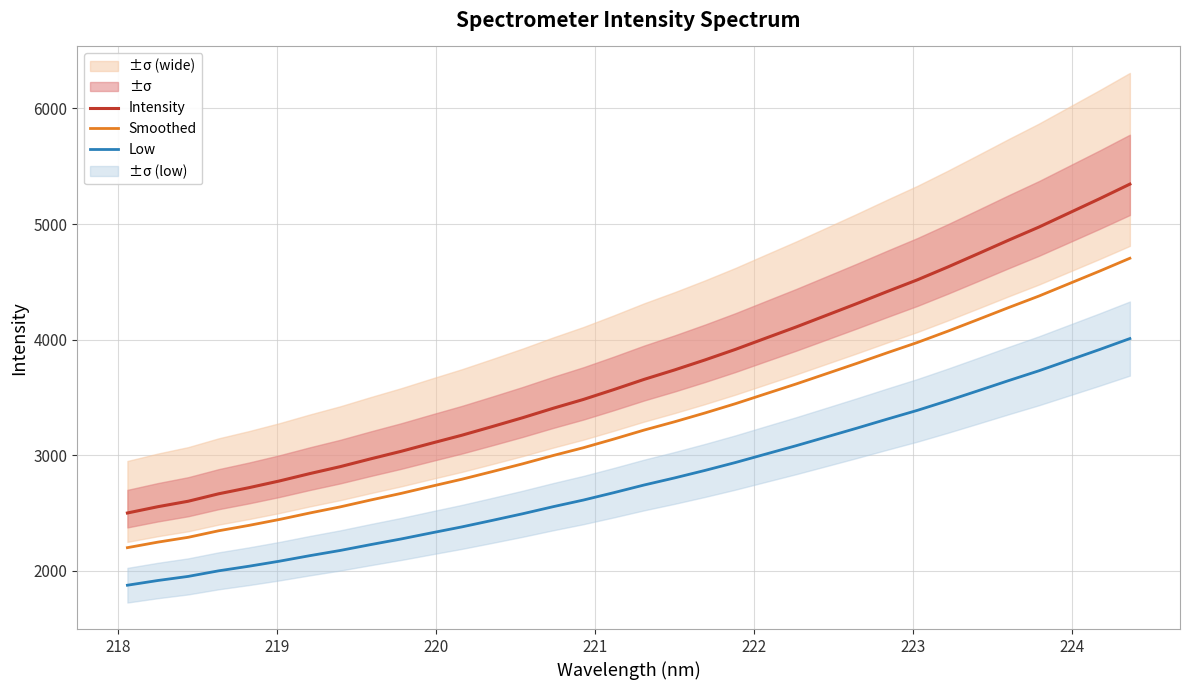

What is the average value of the Intensity series?

3718.8